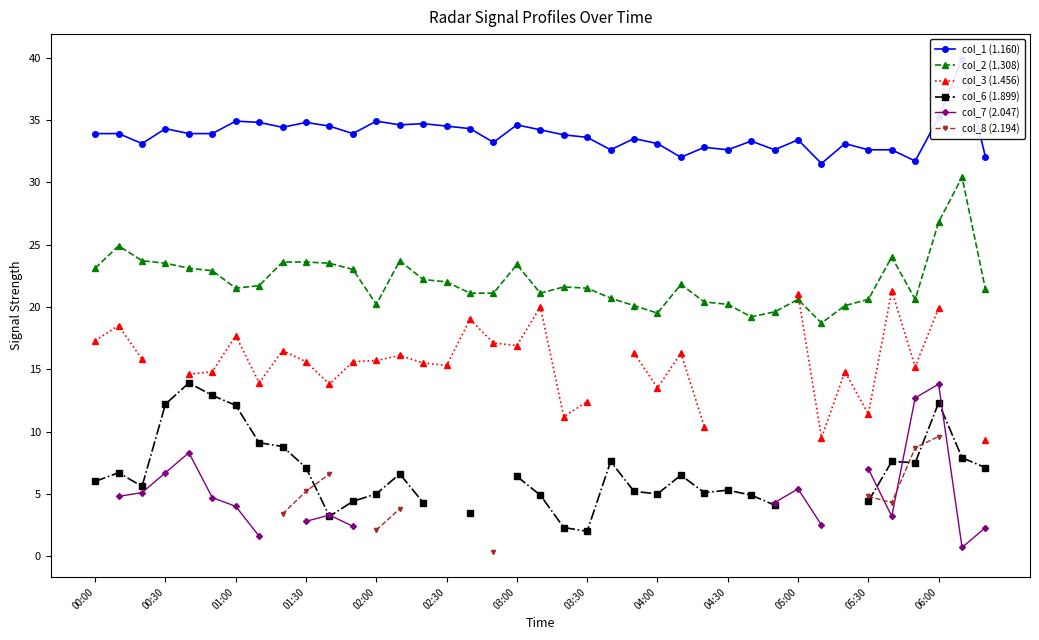

Where does the col_1 (1.160) series first go above 33?

00:00